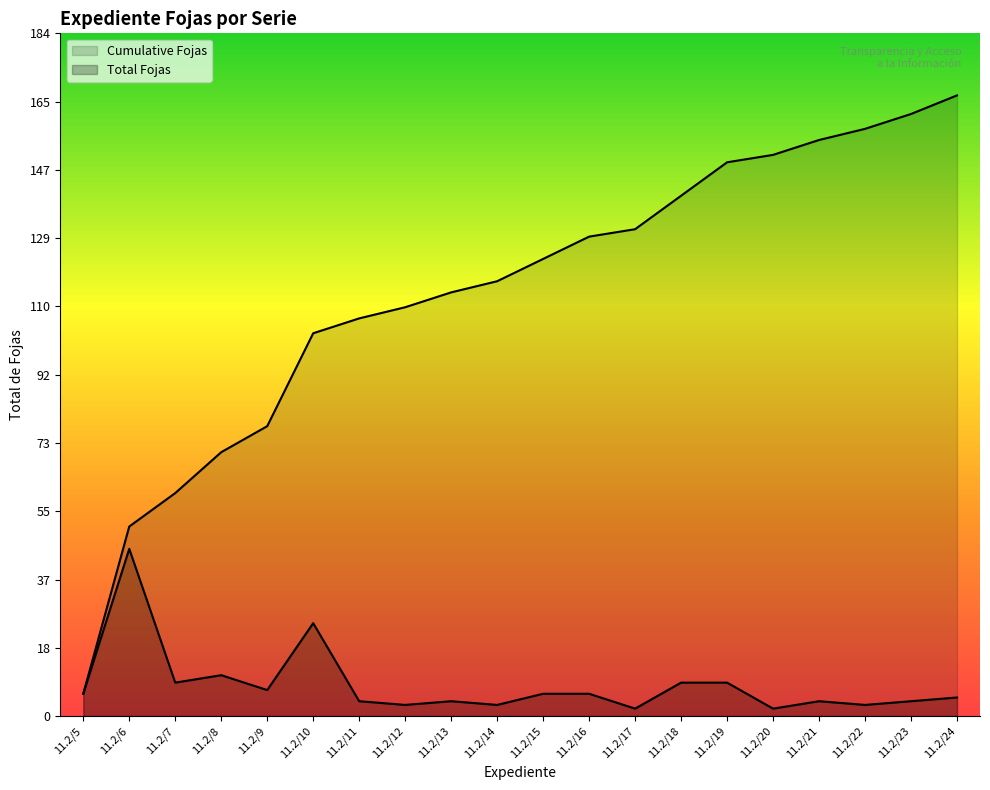

In Total Fojas, how many points are lower than both neighbors (excluding endpoints)?

7